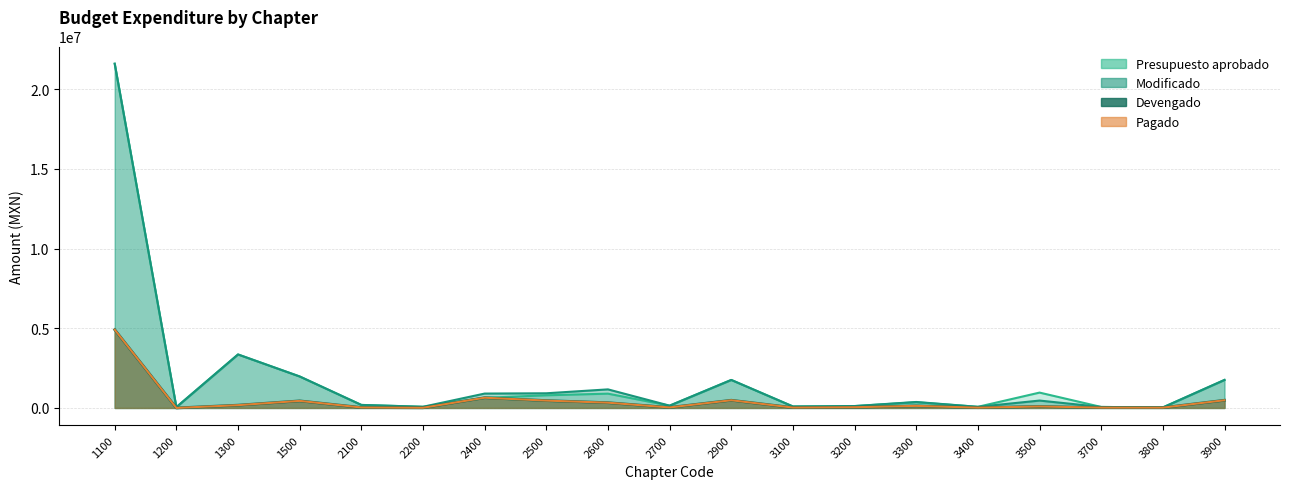

True or false: Devengado and Modificado intersect in this chart.

False